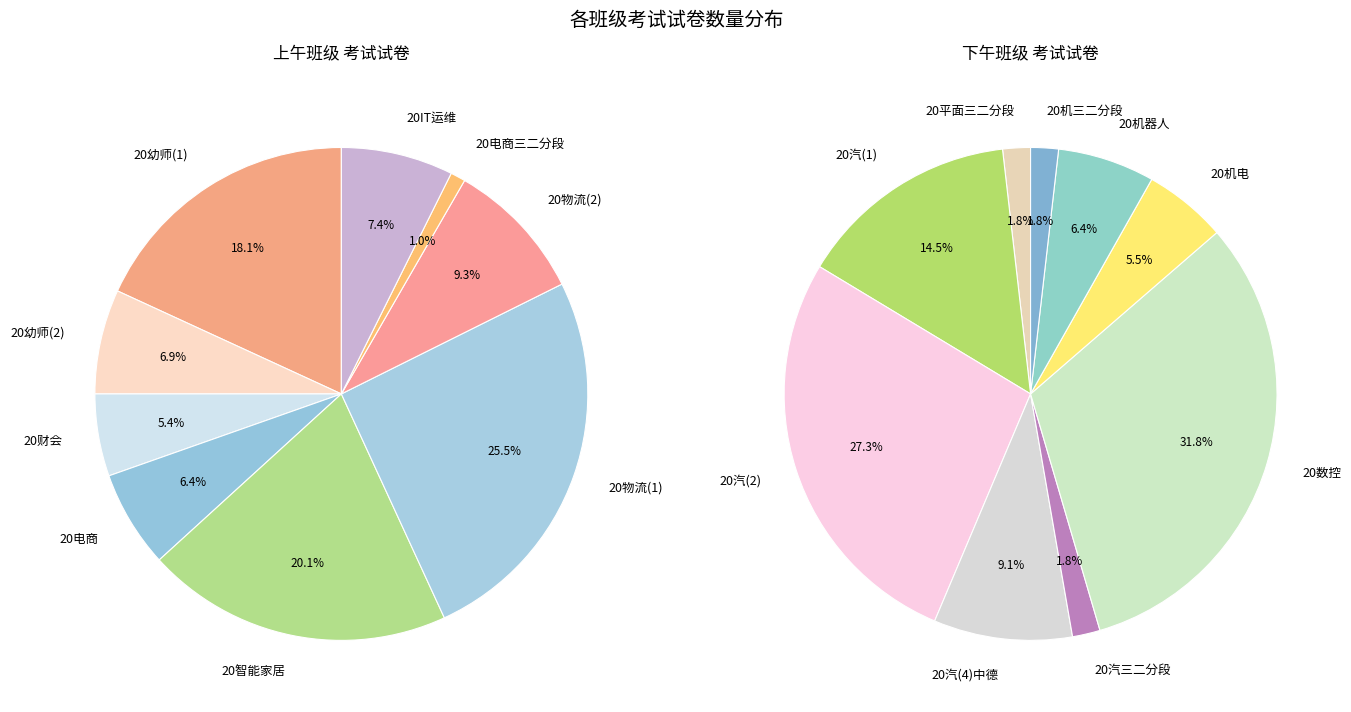

Which slice is the smallest?

20电商三二分段